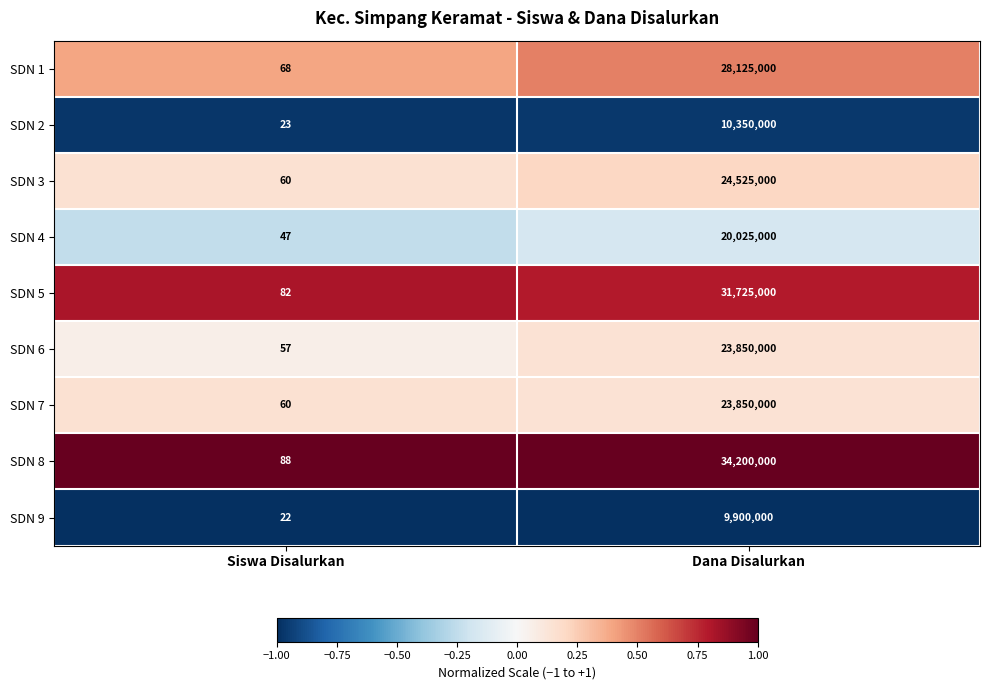

What is the smallest value displayed?

22